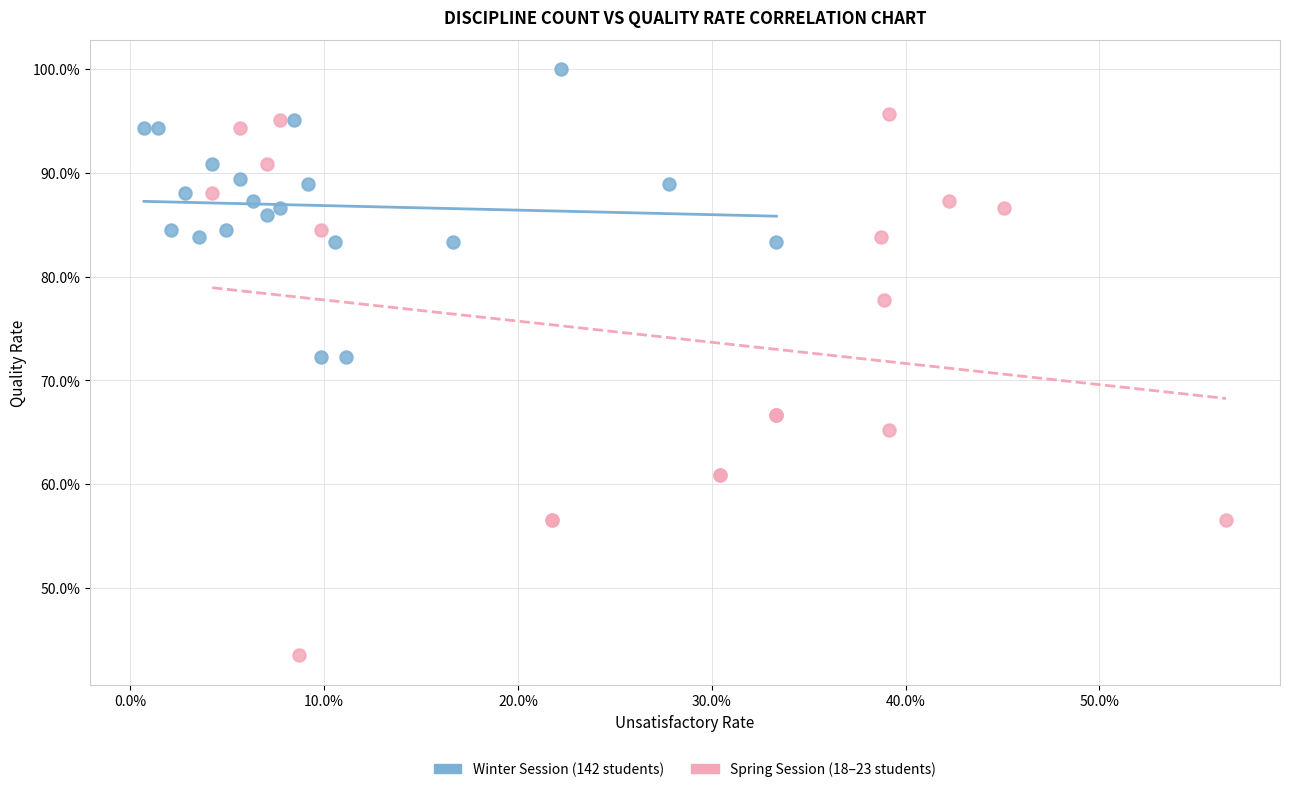

Which series has the widest spread of Y values?

Spring Session (18–23 students)